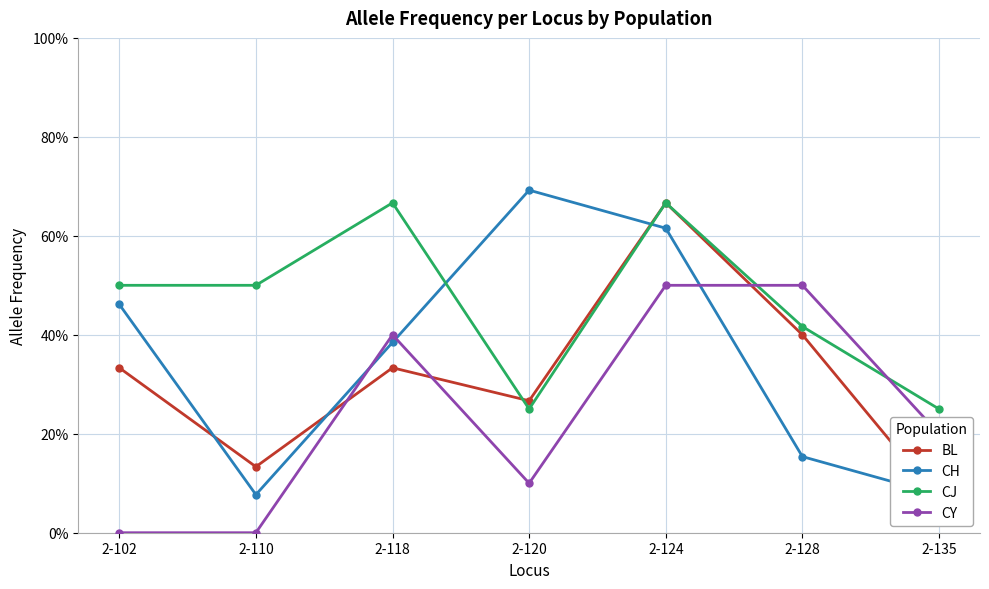

Between which two adjacent categories do CH and BL first intersect?

2-102 and 2-110